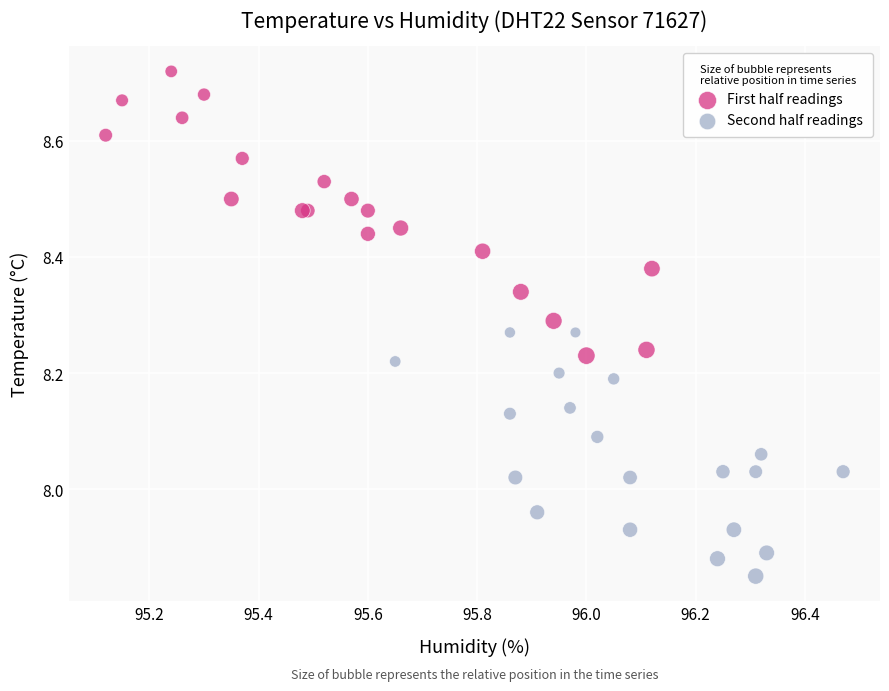

Which series reaches the minimum Y coordinate?

Second half readings